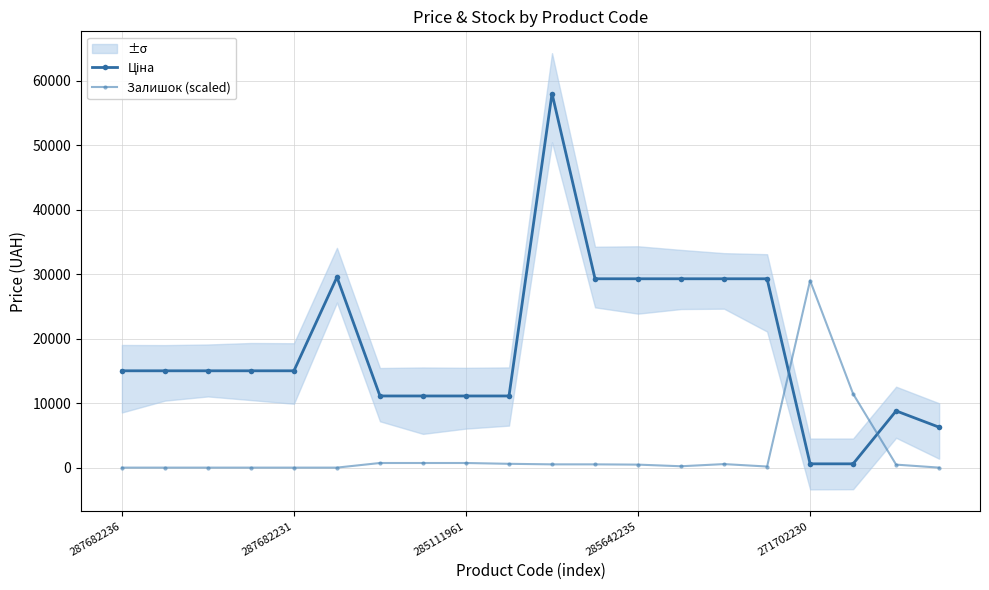

Reading left to right, transcribe all the data shown in this chart.

Ціна: 15019.2	15019.2	15019.2	15019.2	15019.2	29548.9	11113.6	11113.6	11113.6	11113.6	58037.0	29294.9	29294.9	29294.9	29294.9	29294.9	586.0	586.0	8797.6	6266.7
Залишок (scaled): 0.0	0.0	0.0	0.0	0.0	0.0	714.9	714.9	714.9	588.8	504.7	504.7	462.6	210.3	546.7	168.2	29018.5	11439.2	462.6	0.0